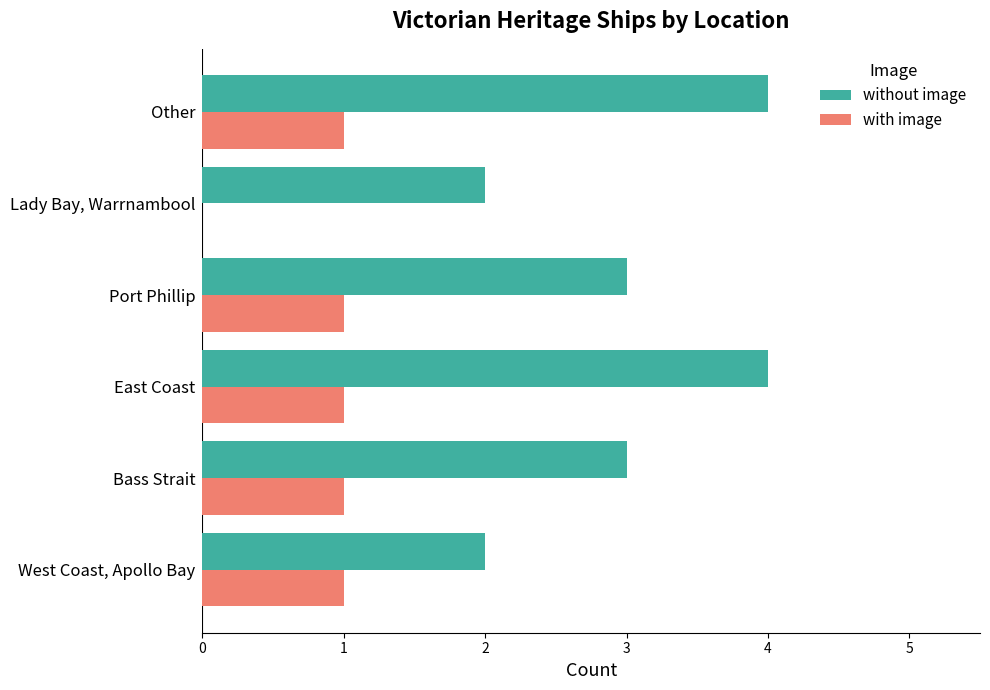

The value of with image at Port Phillip is 0. True or false?

False